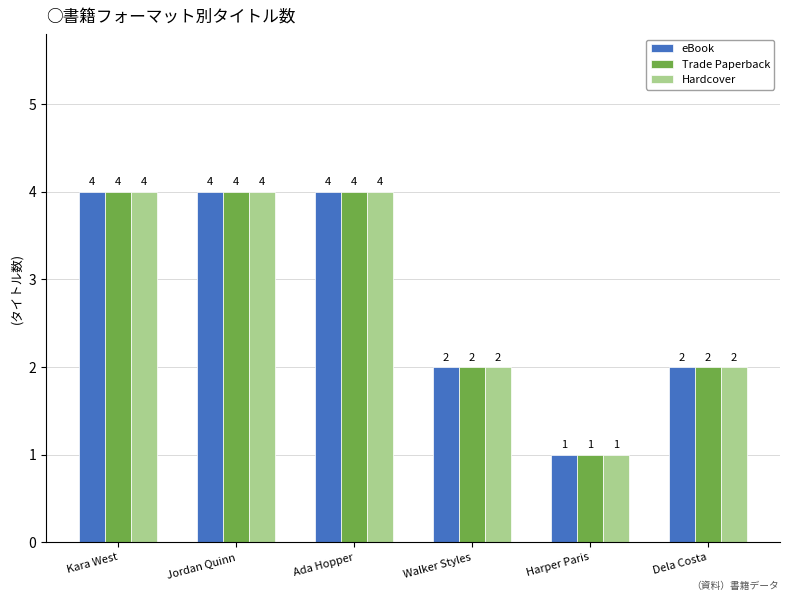

What is the label of the 4th bar from the left?

Walker Styles